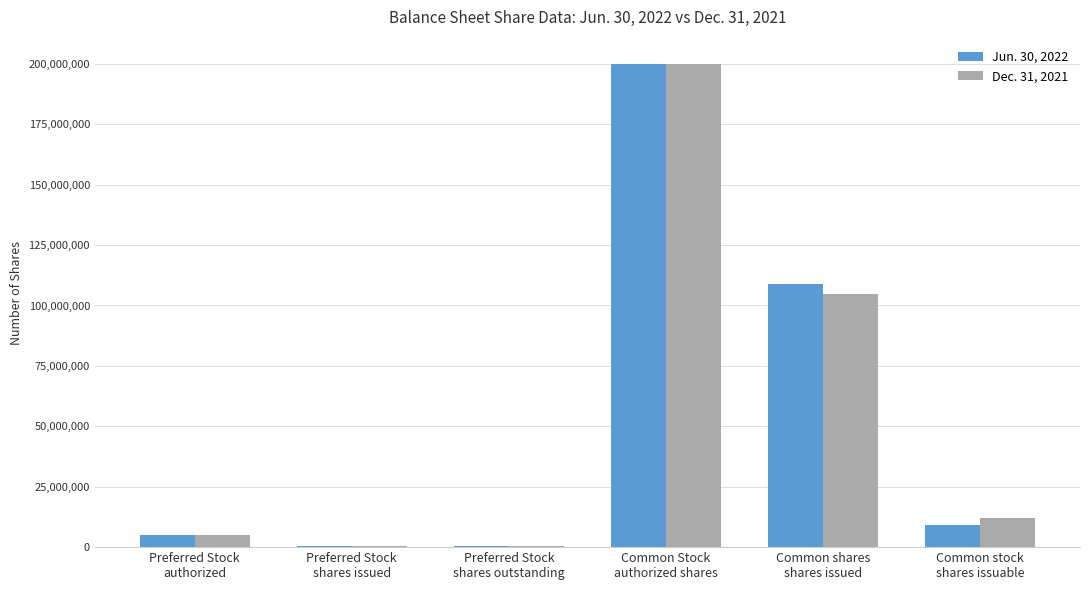

What is the greatest value displayed?

200000000